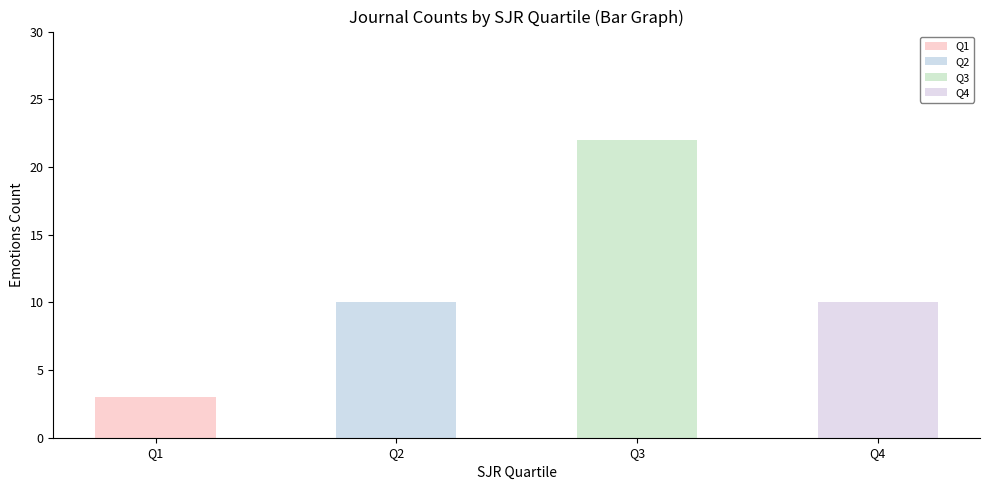

Between Q3 and Q2, which is larger?

Q3